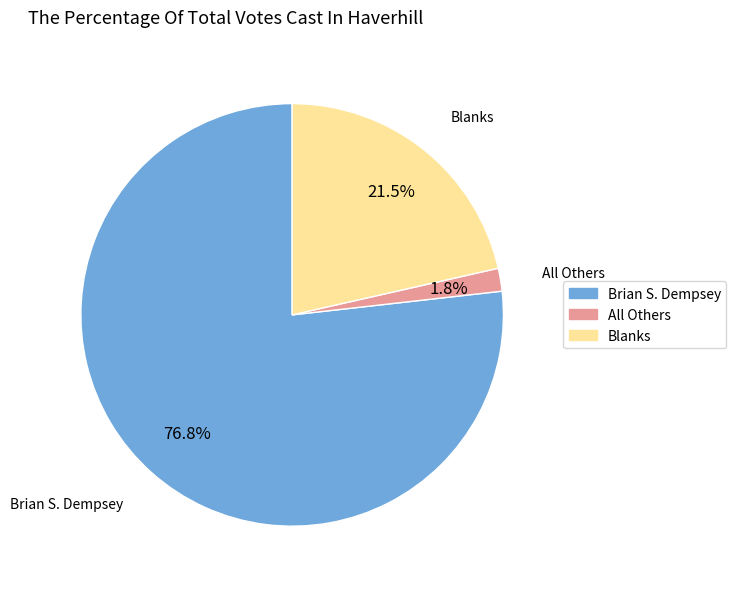

To the nearest percent, what is the difference between the Blanks and All Others slice percentages?

20%